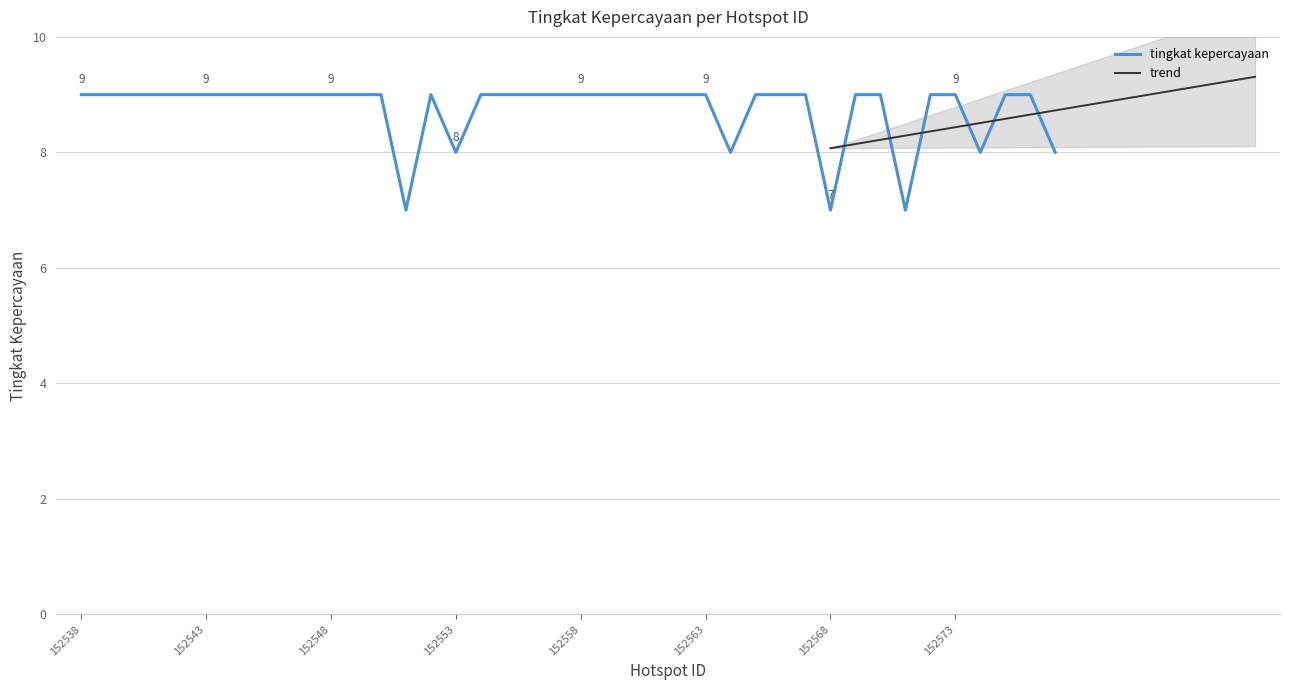

True or false: the data has more than 0 interior local peaks.

True